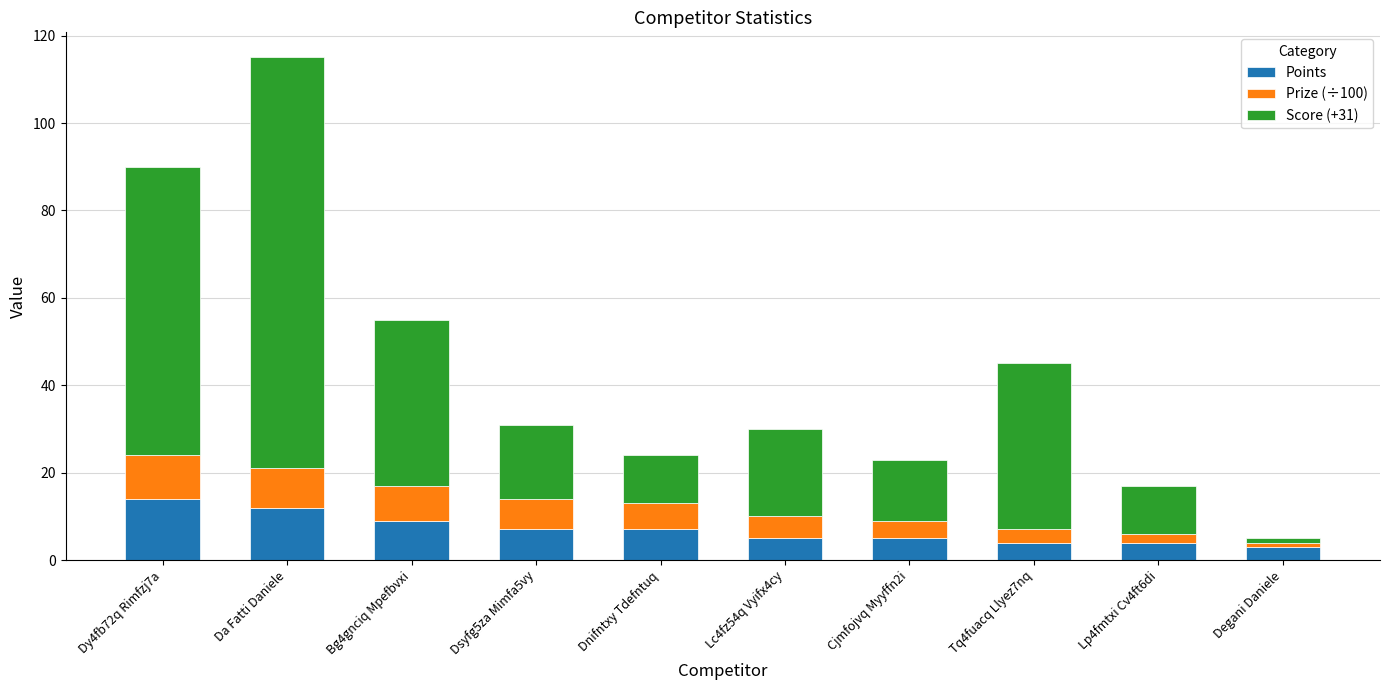

What is the difference between the second highest and minimum values in the Points series?

9